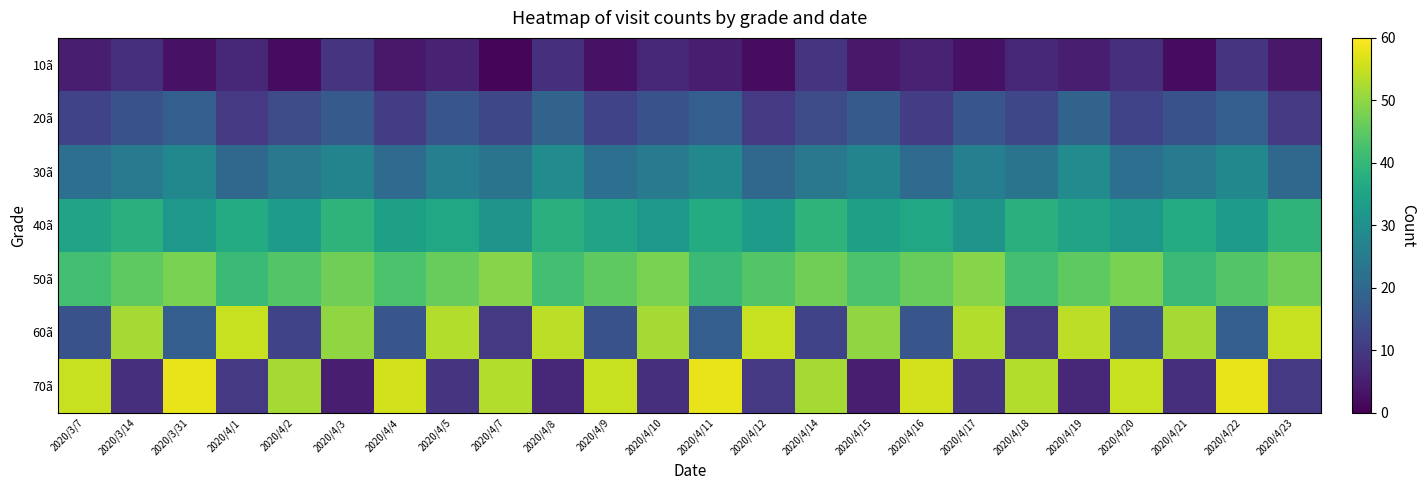

Count the number of categories in the chart.

24